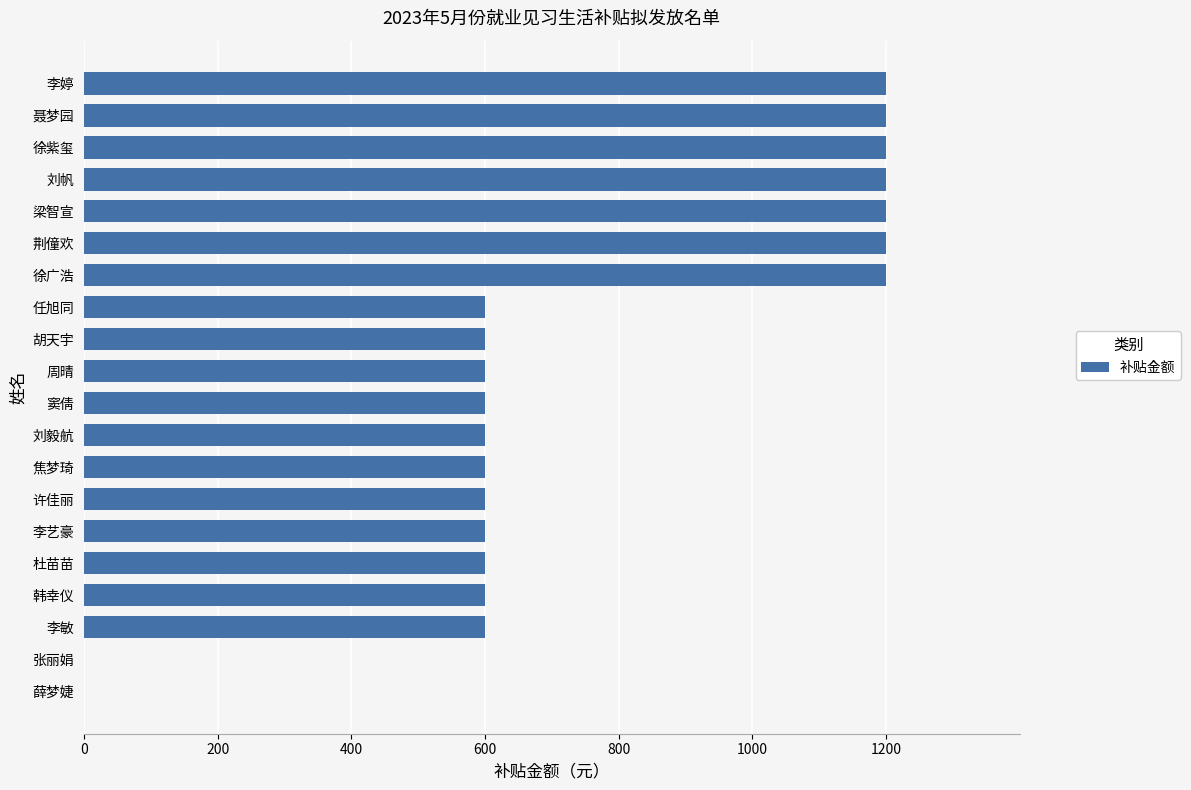

What is the change in value from 张丽娟 to 周晴?

+600